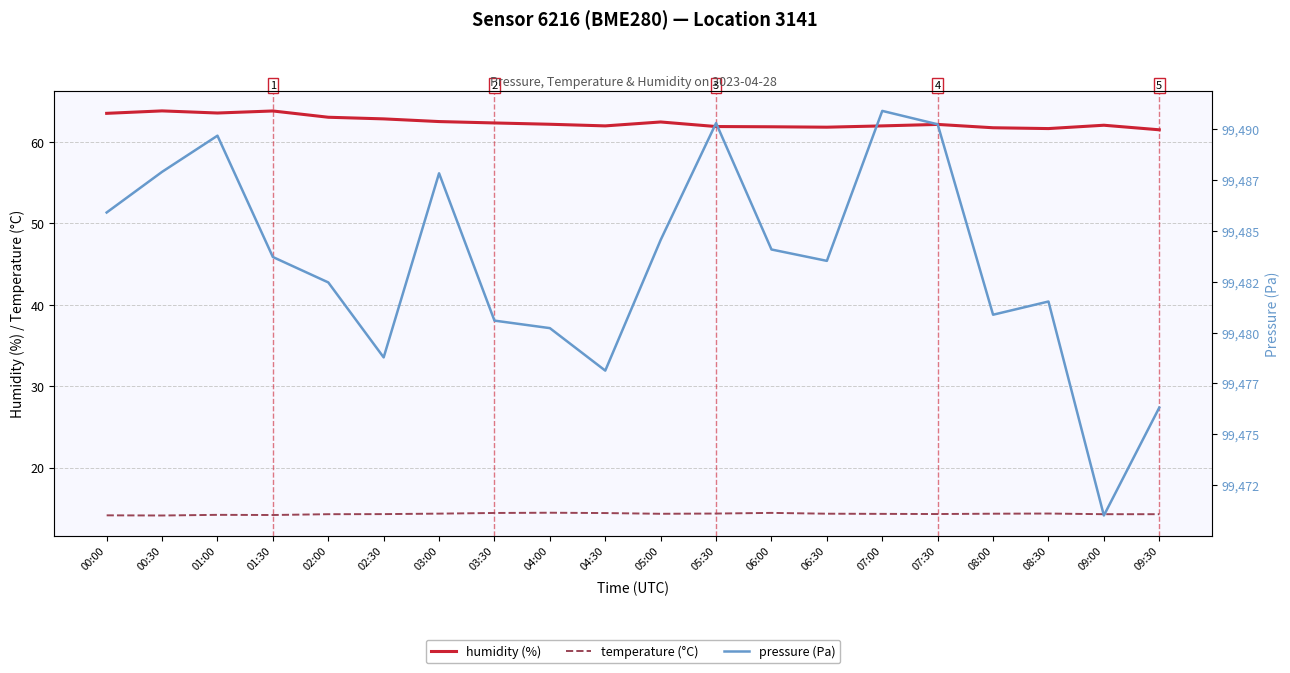

True or false: humidity (%) and temperature (°C) cross at least once.

False